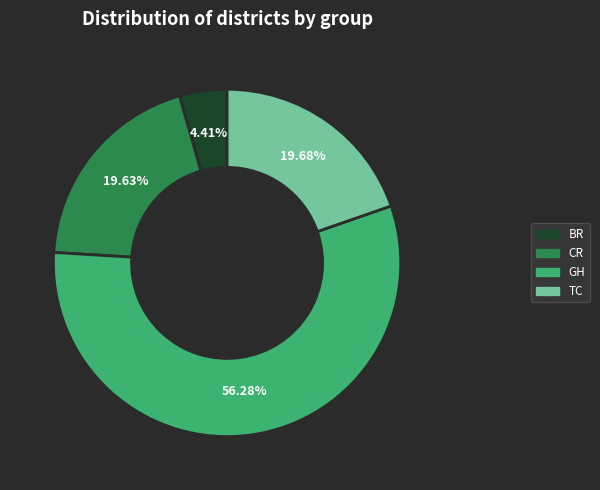

How many slices are in this pie chart?

4